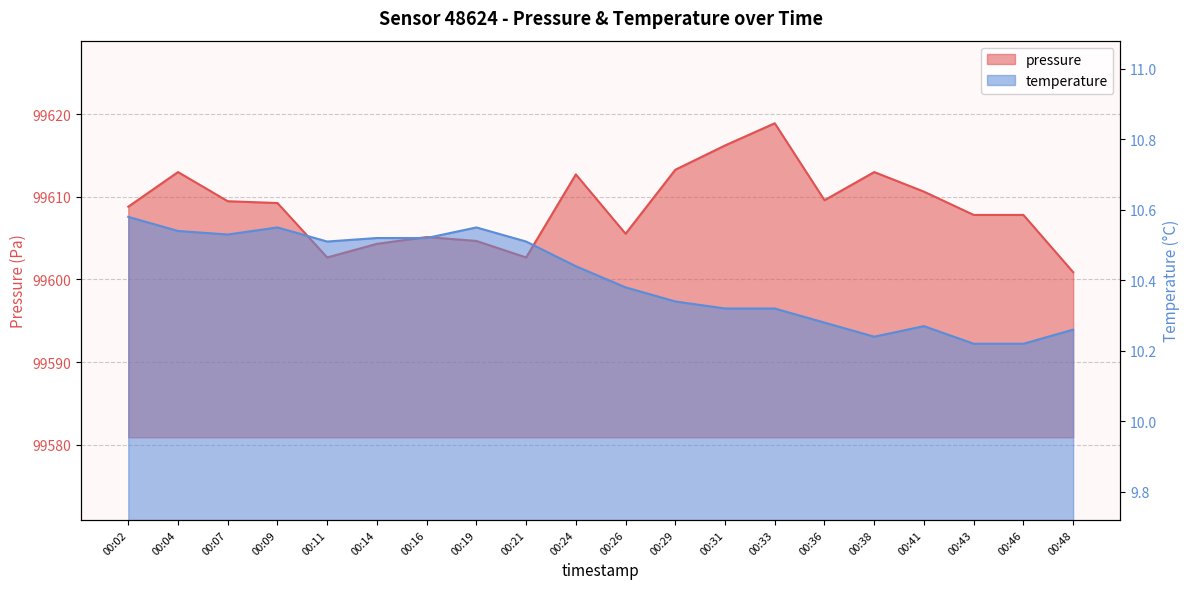

What are all the series names shown in the legend?

pressure, temperature